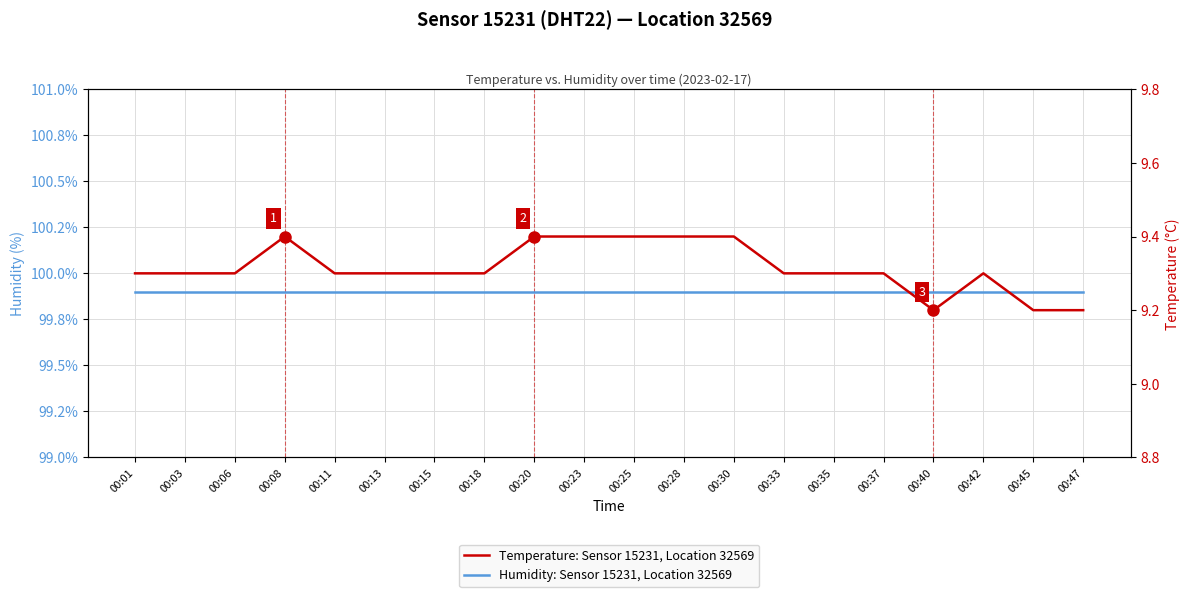

How many distinct data groups are displayed?

2